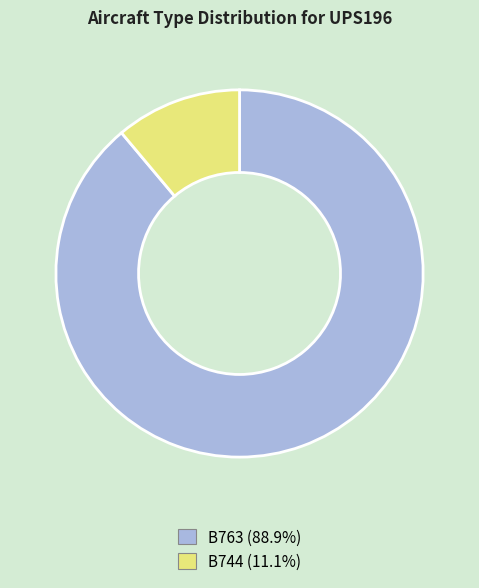

Rank the categories by value from lowest to highest.

B744, B763